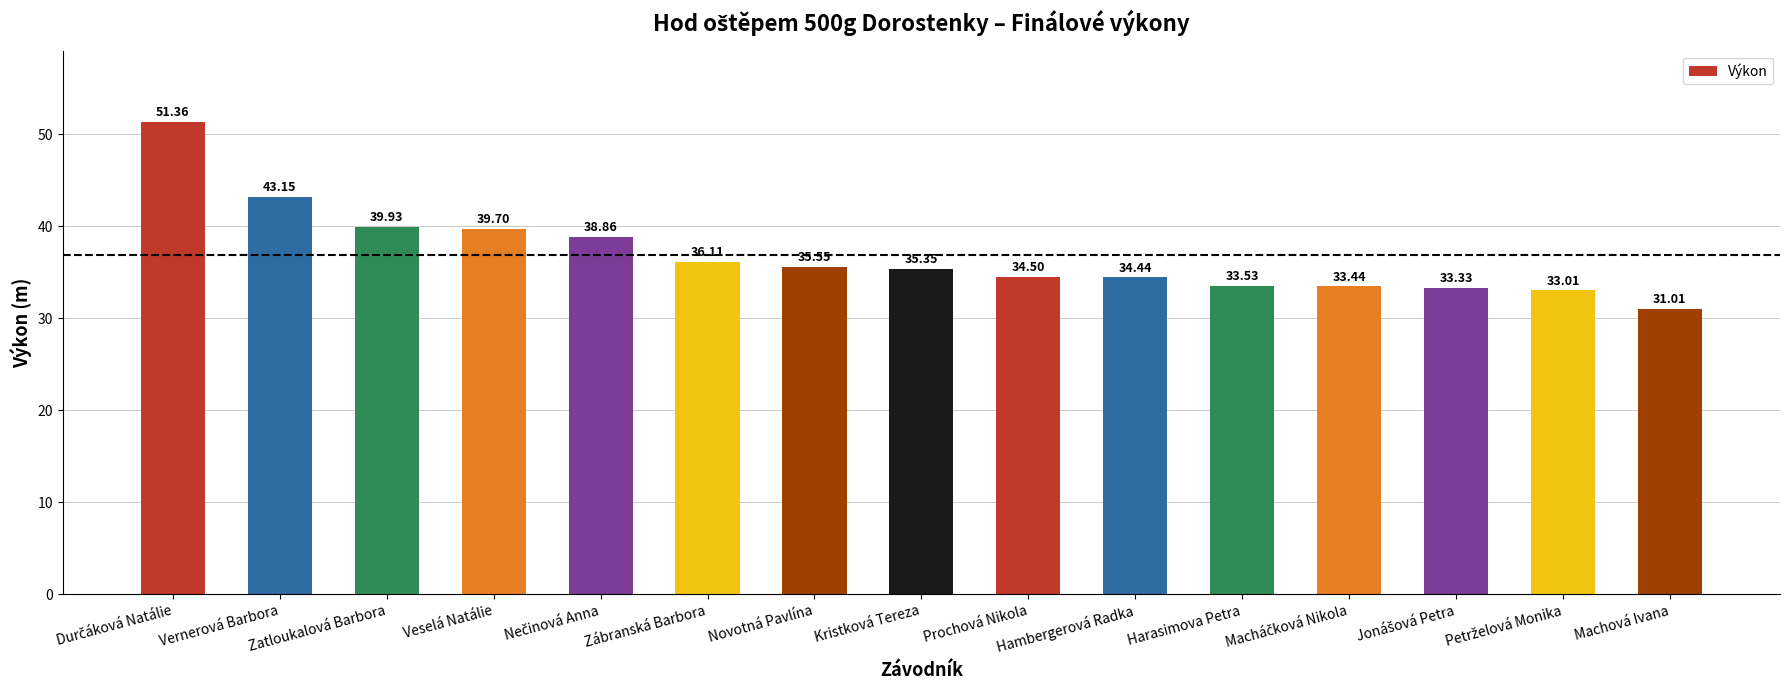

What is the average value?

36.9